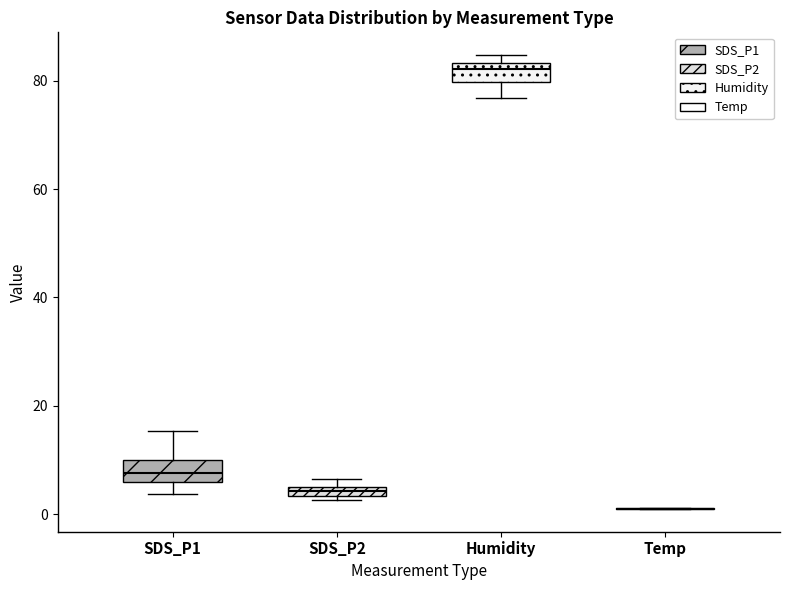

Where is the lower edge of the box for Humidity on the y-axis? The values are not printed on the chart, so give them approximately, as read against the axis.

80